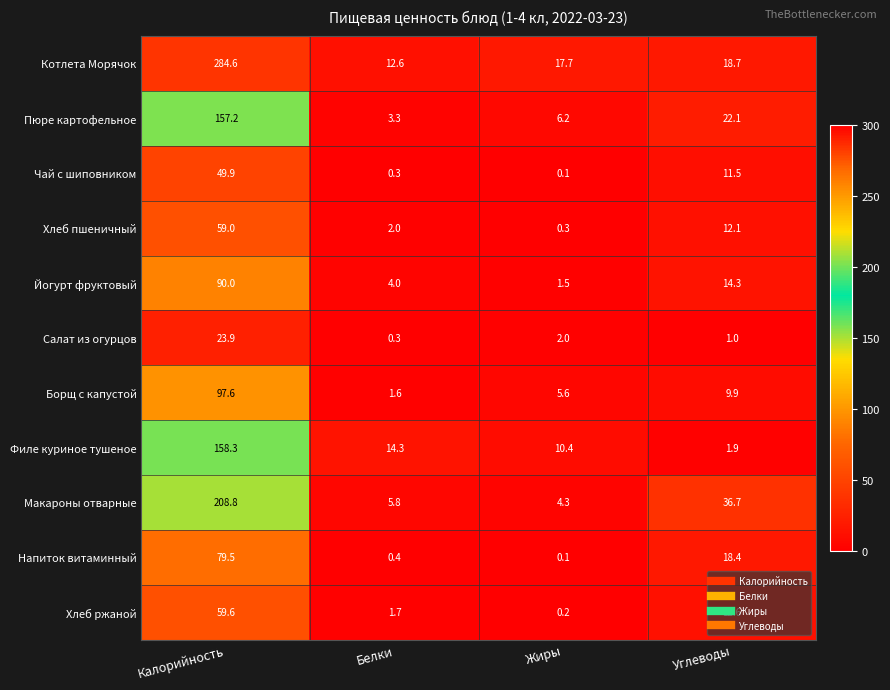

Between Калорийность and Углеводы, which series saw the biggest shift?

Котлета Морячок